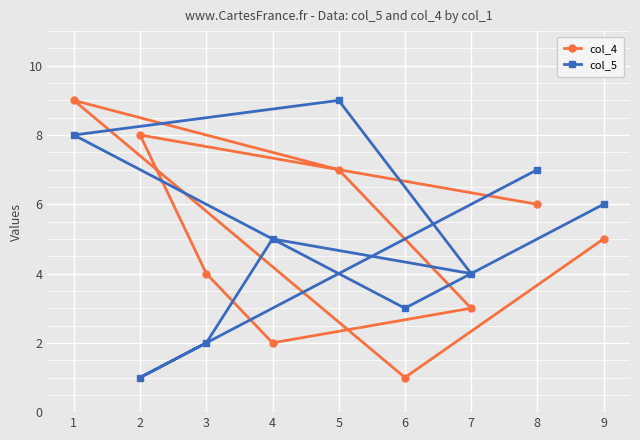

What is the value of the col_5 point at the 9th from the left?

6